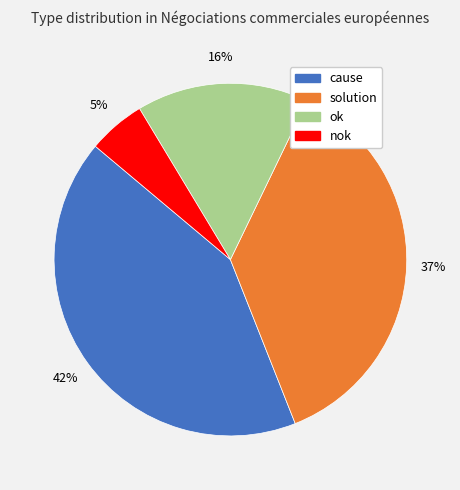

Between nok and cause, which is larger?

cause